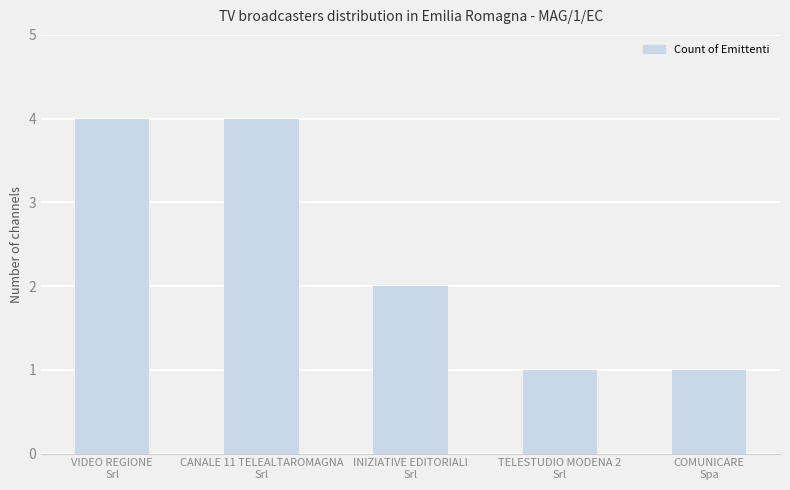

Where is the data nearest to the value 2?

INIZIATIVE EDITORIALI
Srl